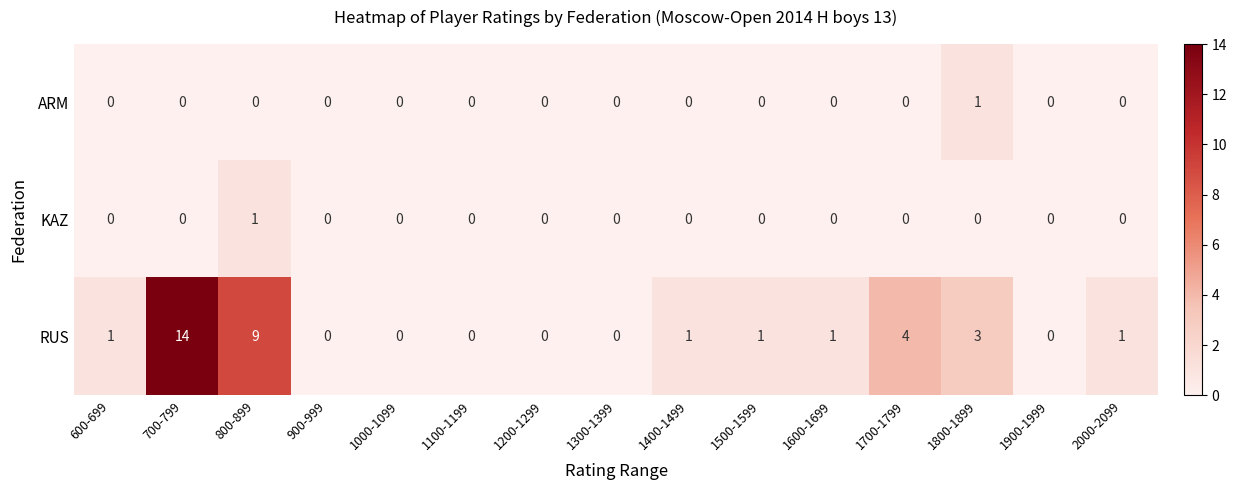

Which series has the largest total across all categories?

RUS